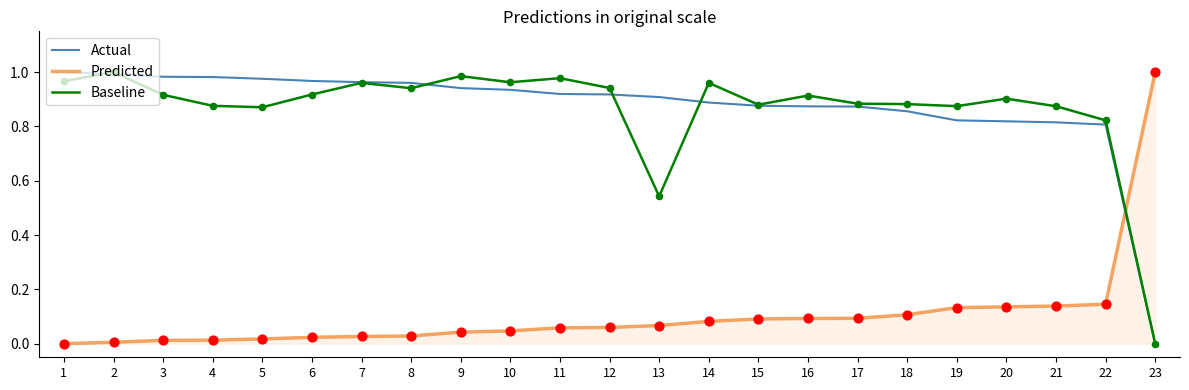

At how many categories does at least one series exceed 0?

23